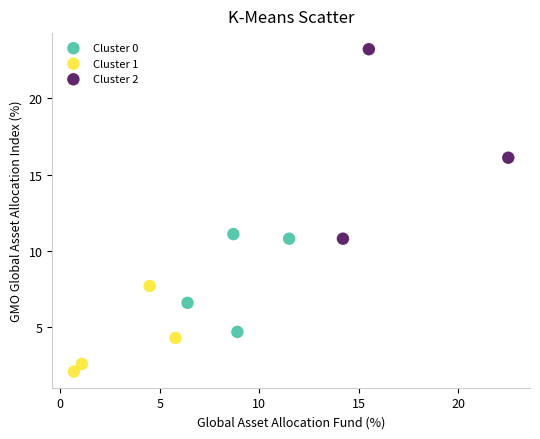

Which series contains the lowest Y value?

Cluster 1